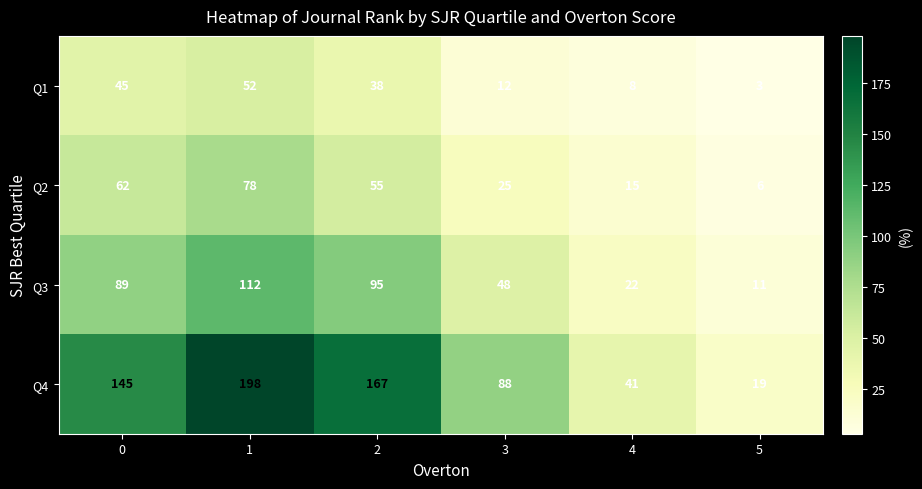

Reading right to left, transcribe all the data shown in this chart.

Q1: 3	8	12	38	52	45
Q2: 6	15	25	55	78	62
Q3: 11	22	48	95	112	89
Q4: 19	41	88	167	198	145